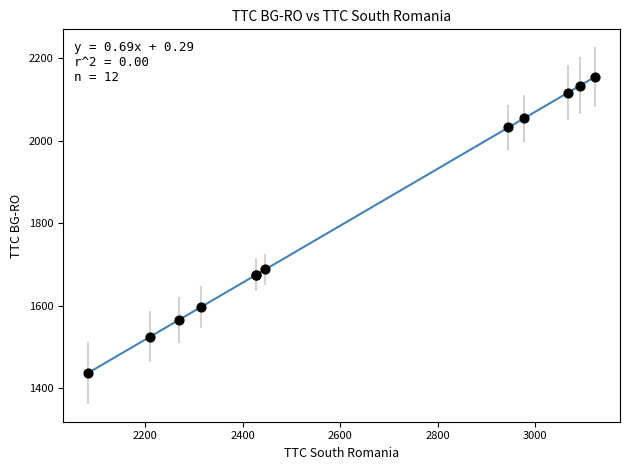

What Y value in the scatter plot is closest to 1795?

1688